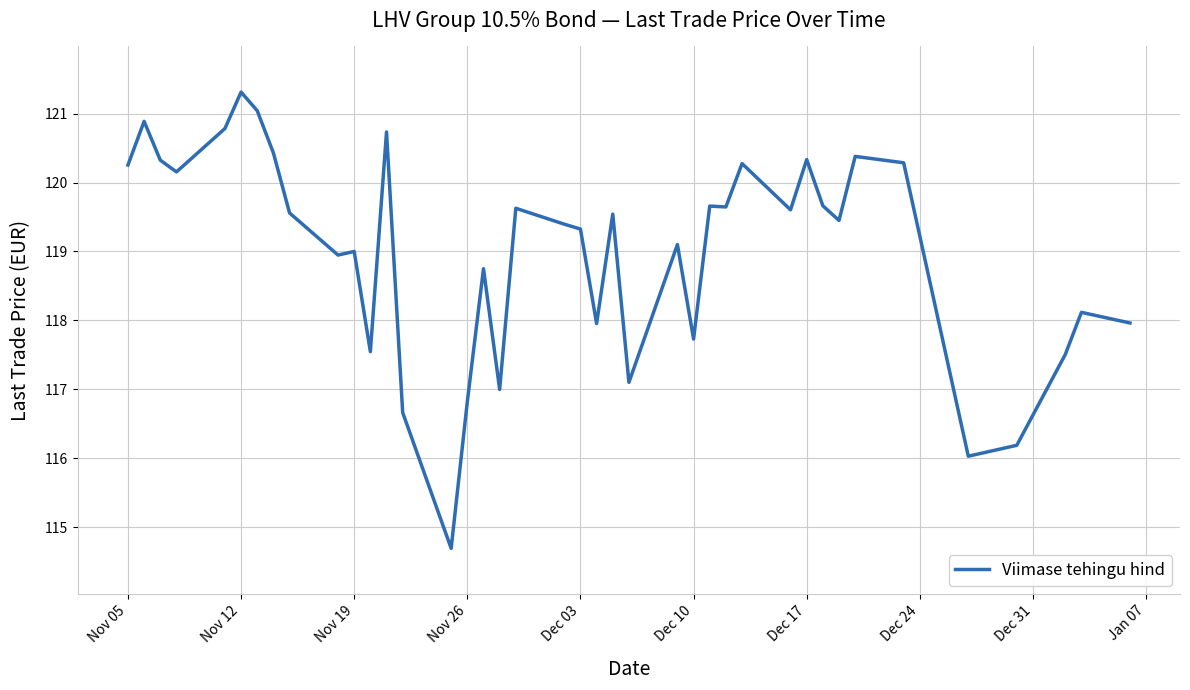

What is the difference between the maximum and minimum values?

6.6